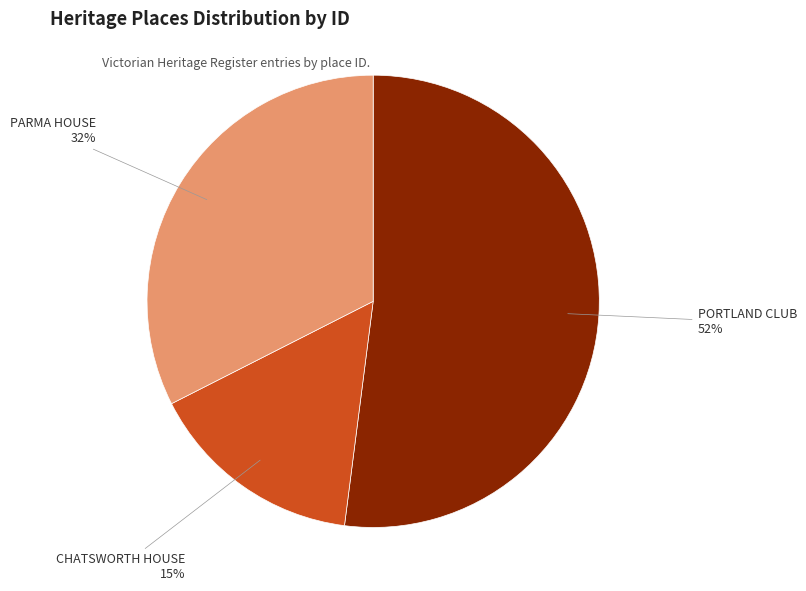

Is there any slice that represents more than half of the pie?

Yes